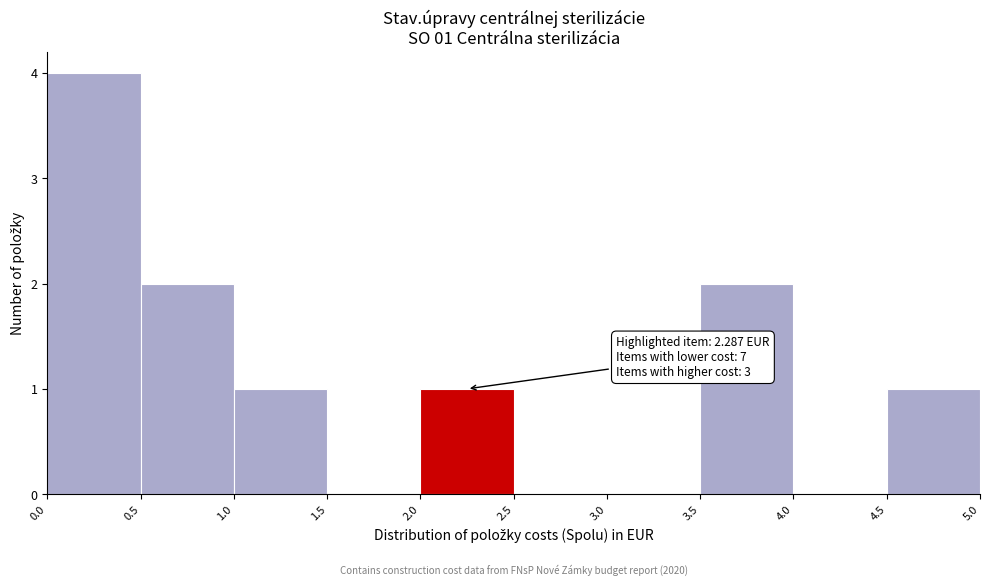

Which range on the x-axis has the tallest bar?

0.0 to 0.5